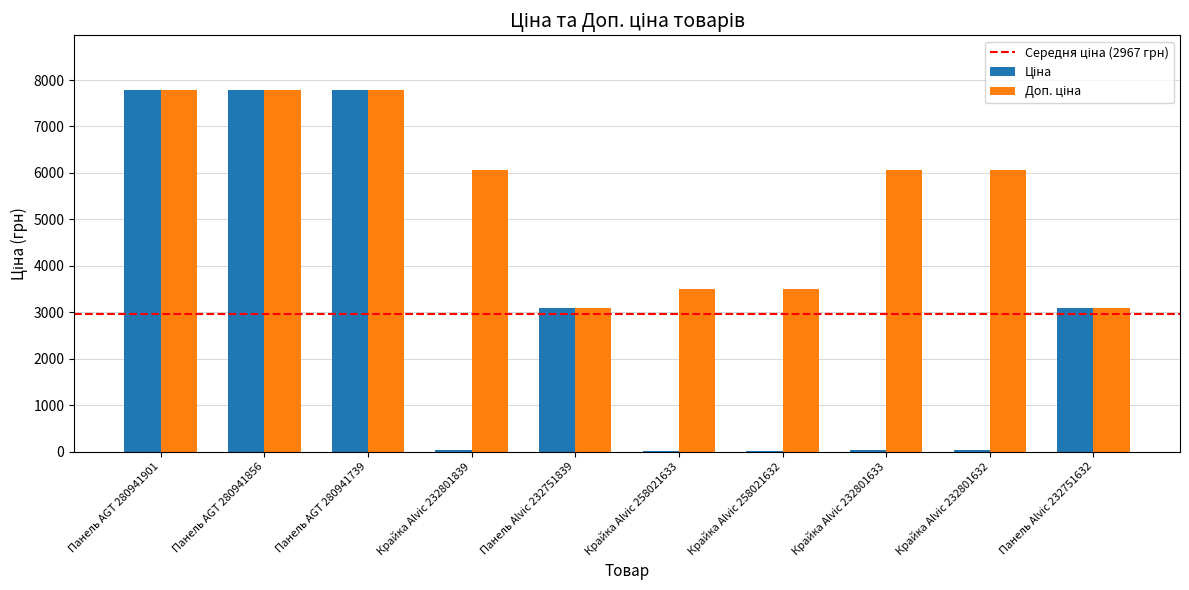

Count the number of categories in the chart.

10